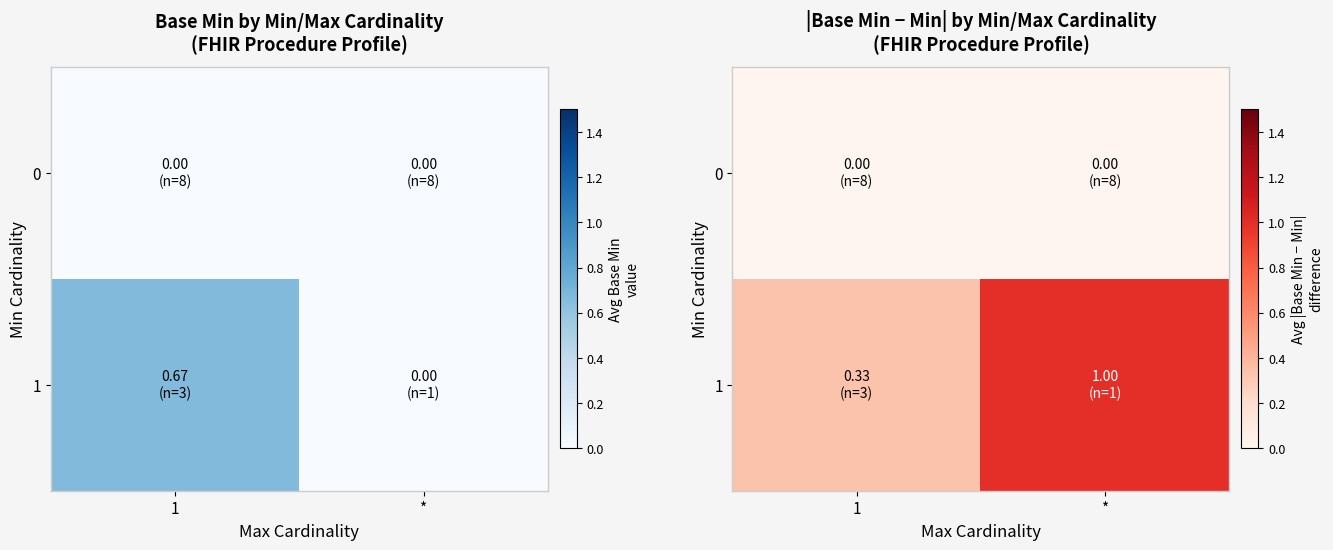

Is it true that row_0 equals 0.0 at 1?

True